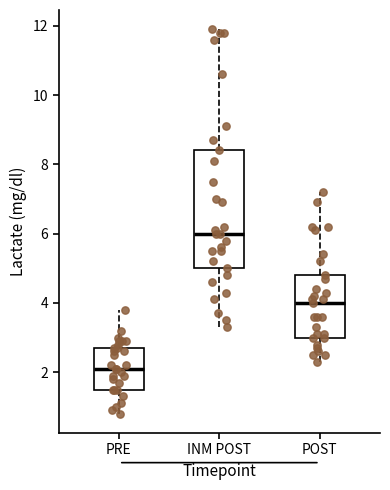

Which box is the tallest, from its lower edge to its upper edge?

INM POST